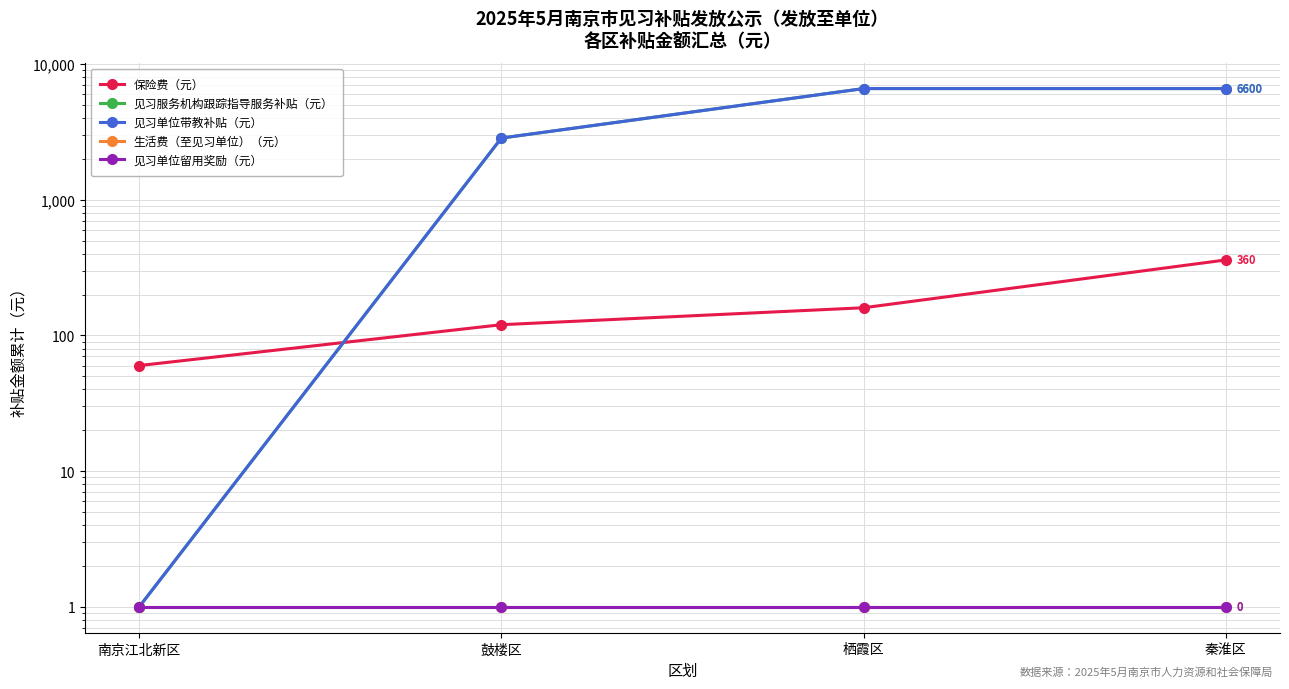

What is the sum of all 生活费（至见习单位）（元） values?

4